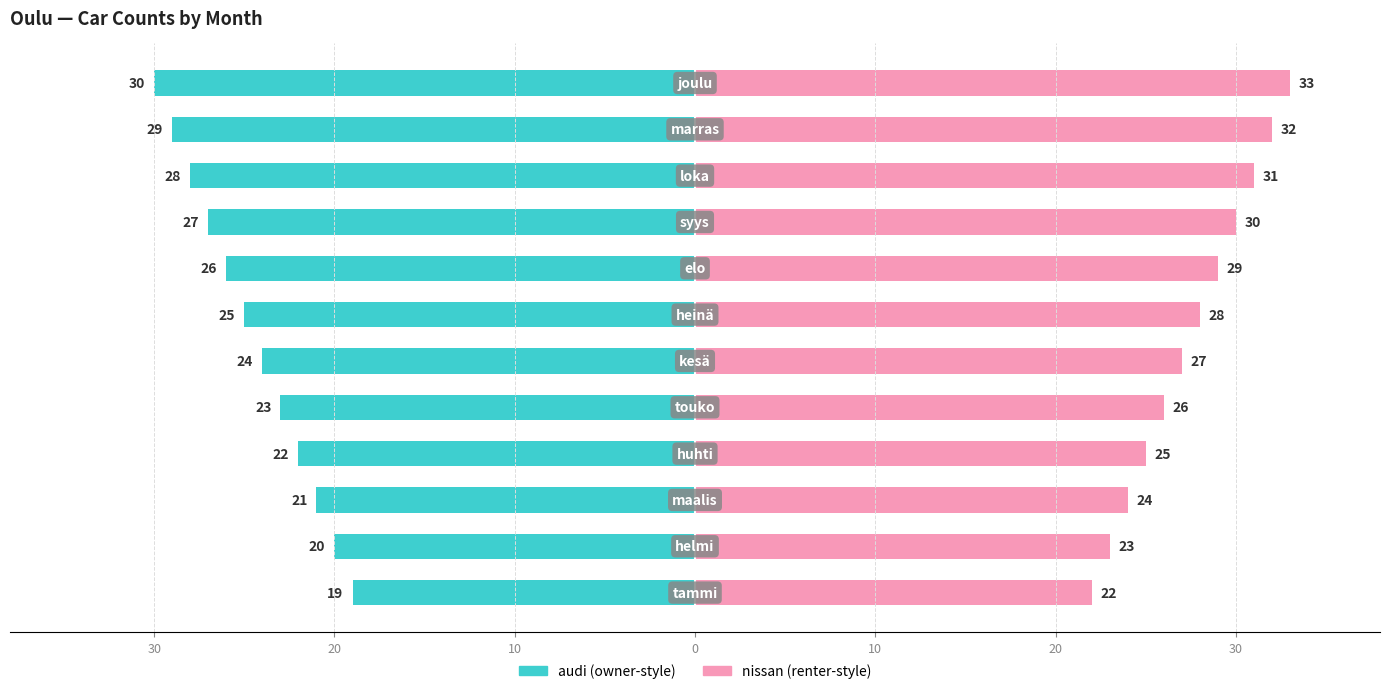

What is the highest value of the nissan (renter-style) series?

33